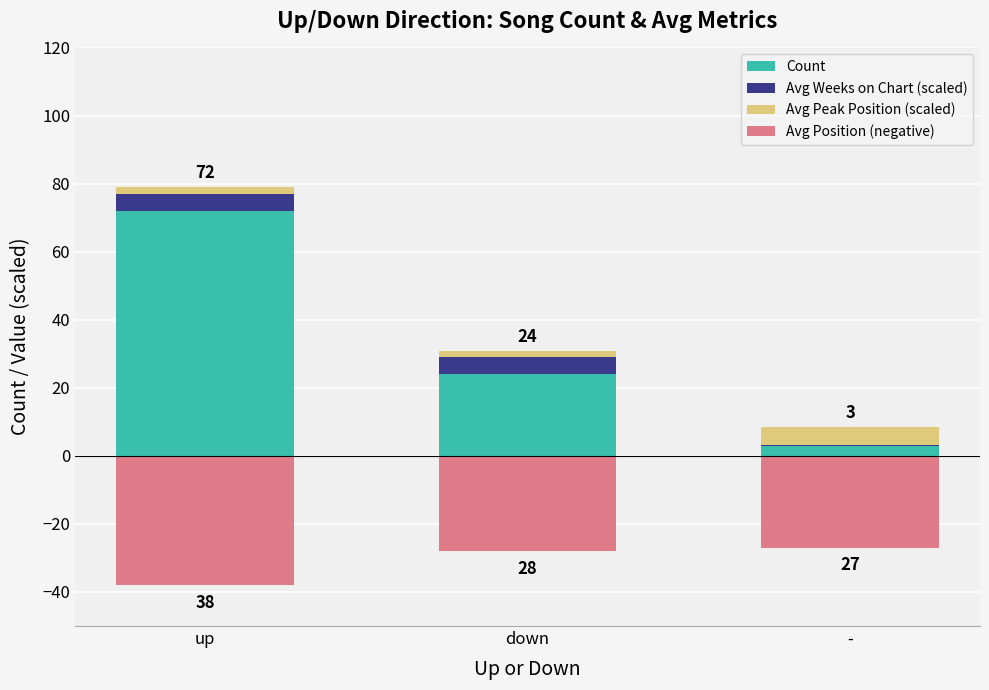

The value of Avg Weeks on Chart (scaled) at up is 8.1. True or false?

False